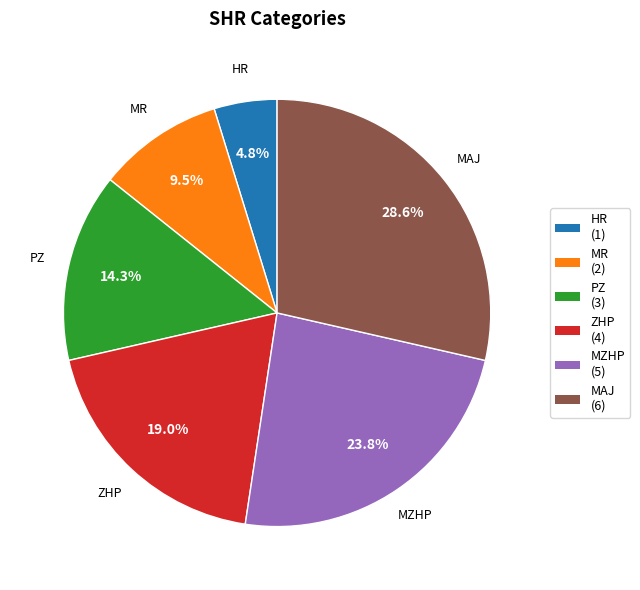

How many slices are in this pie chart?

6